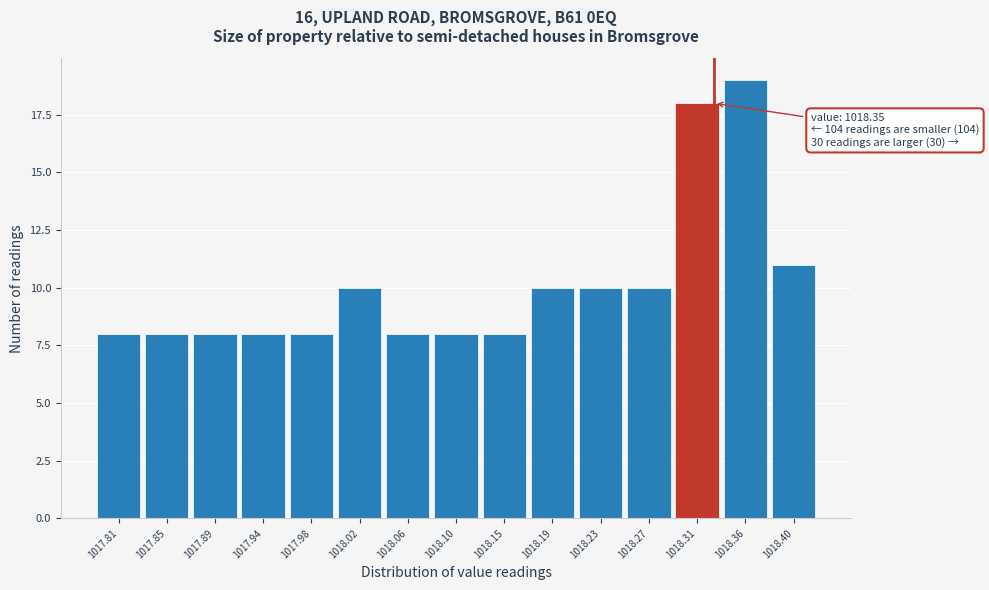

Reading left to right, list all the values displayed in this chart.

1017.81=8	1017.85=8	1017.89=8	1017.94=8	1017.98=8	1018.02=10	1018.06=8	1018.10=8	1018.15=8	1018.19=10	1018.23=10	1018.27=10	1018.31=18	1018.36=19	1018.40=11